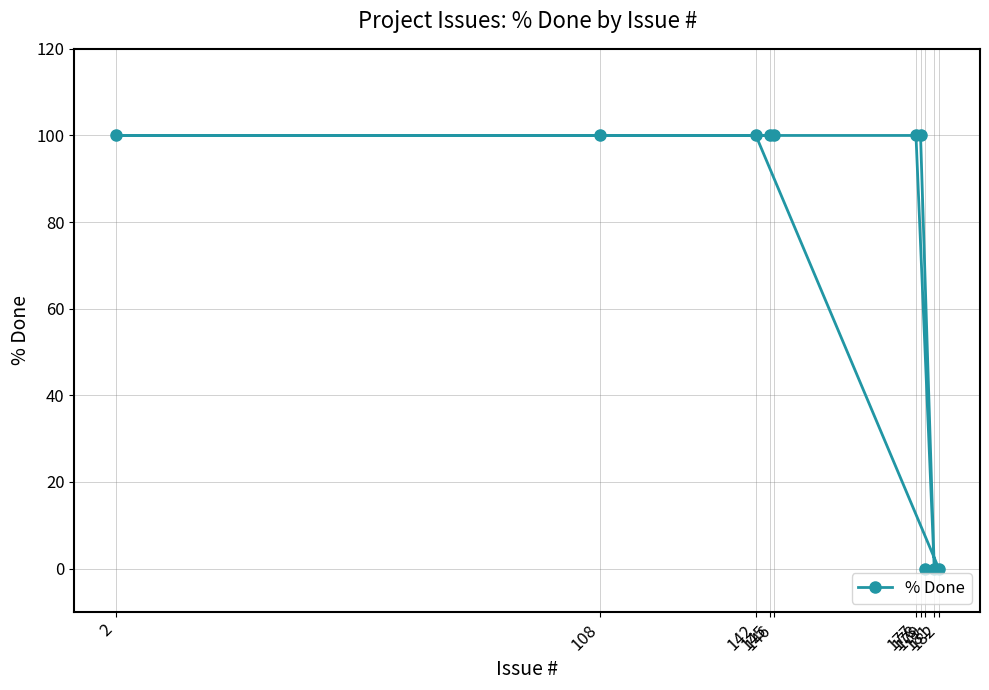

Which label corresponds to the largest value in the chart?

178